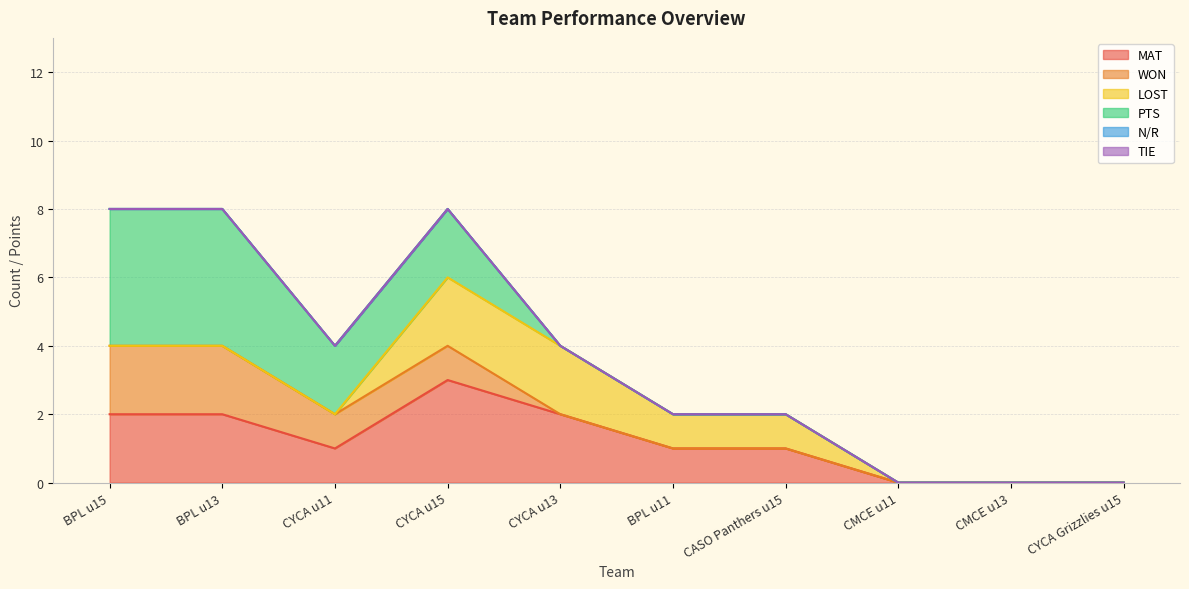

What is the label of the 7th point from the right?

CYCA u15